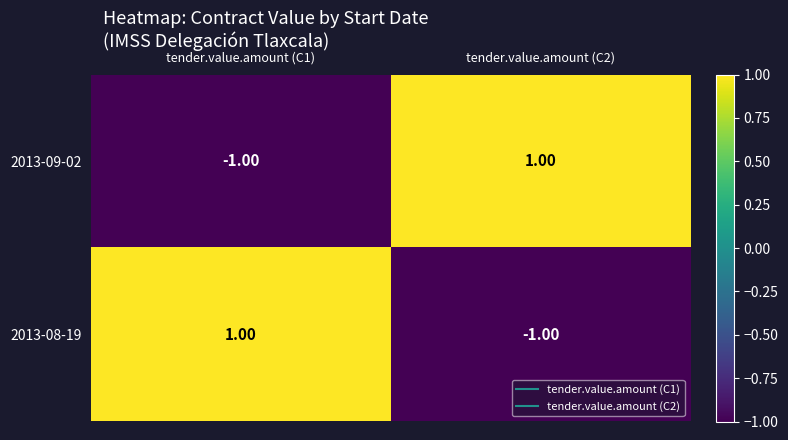

Count the number of data series in this chart.

2